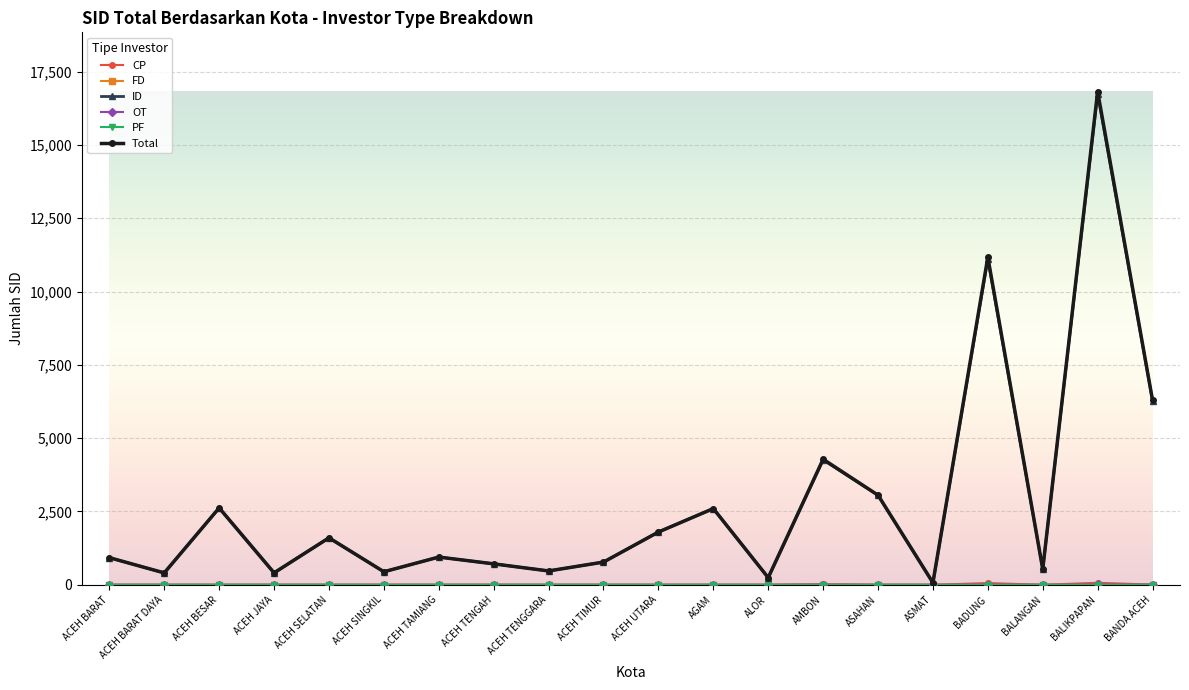

What is the label of the 16th point from the left?

ASMAT